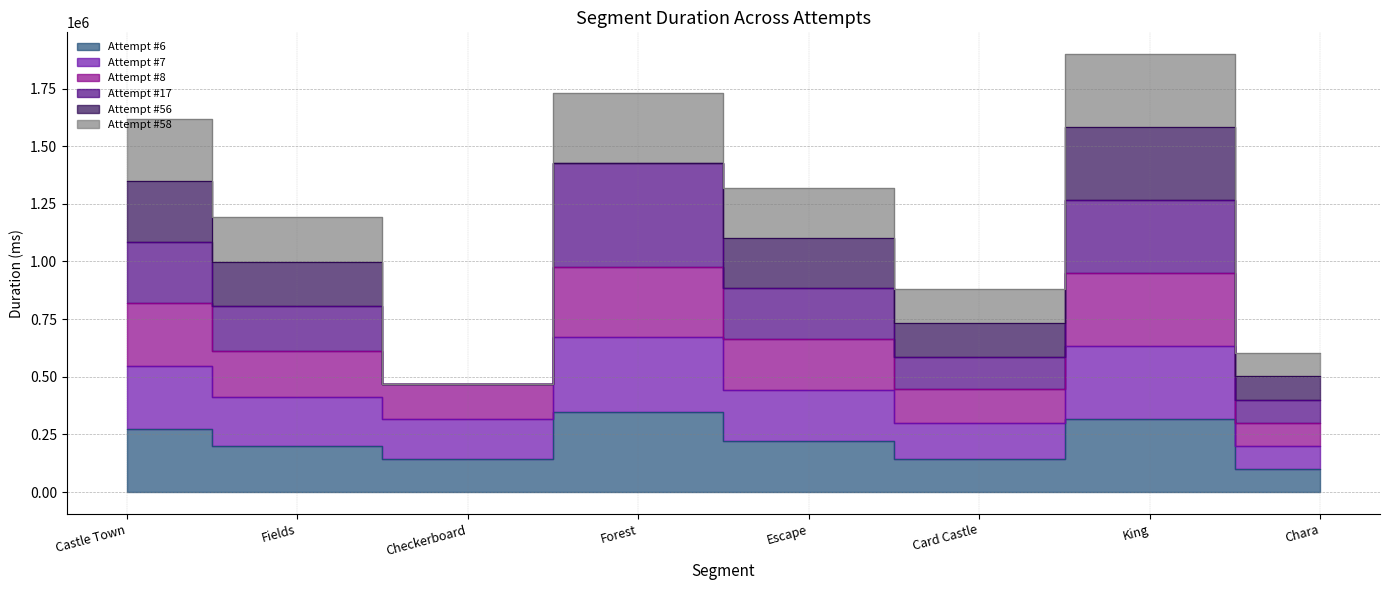

True or false: Attempt #8 has more than 2 points higher than both neighbors.

False